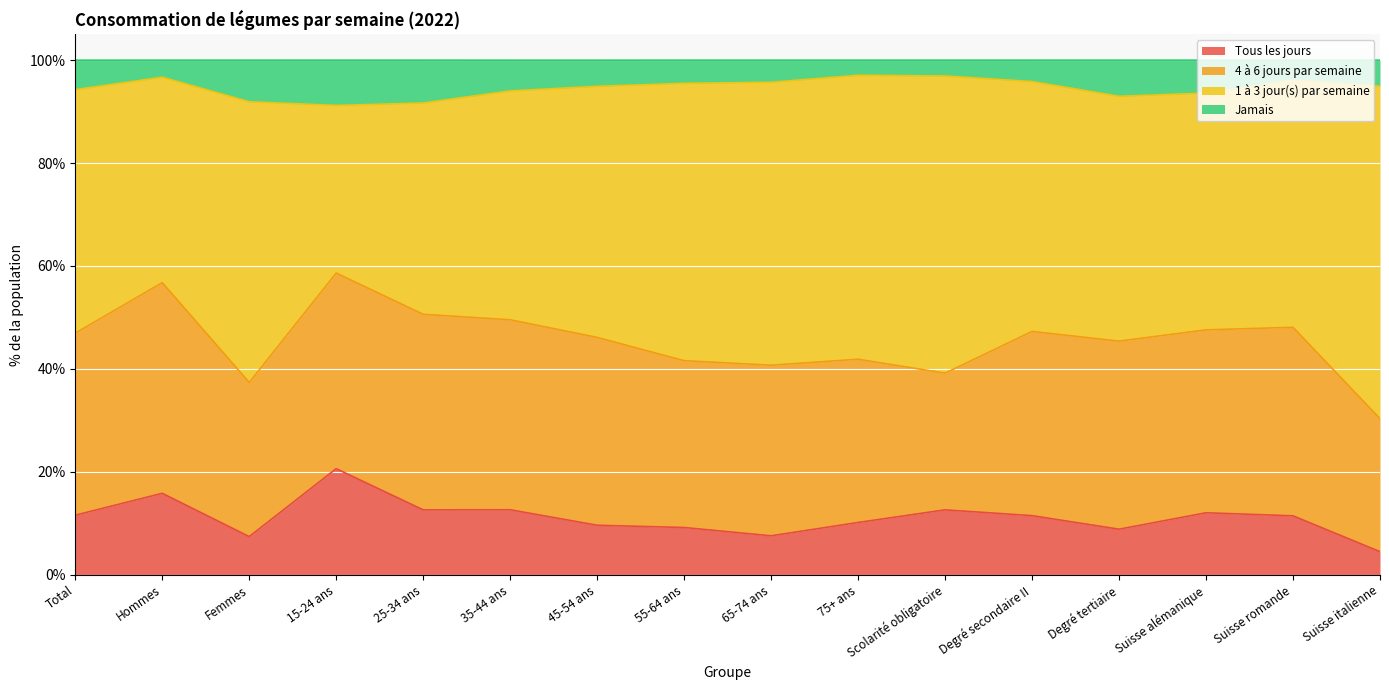

What is the value of the Tous les jours point at the 12th from the left?

11.5